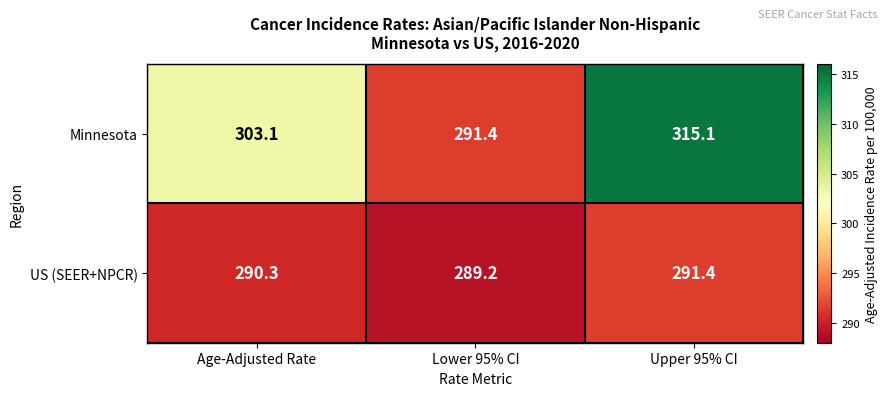

What value does the Minnesota series have at Upper 95% CI?

315.1